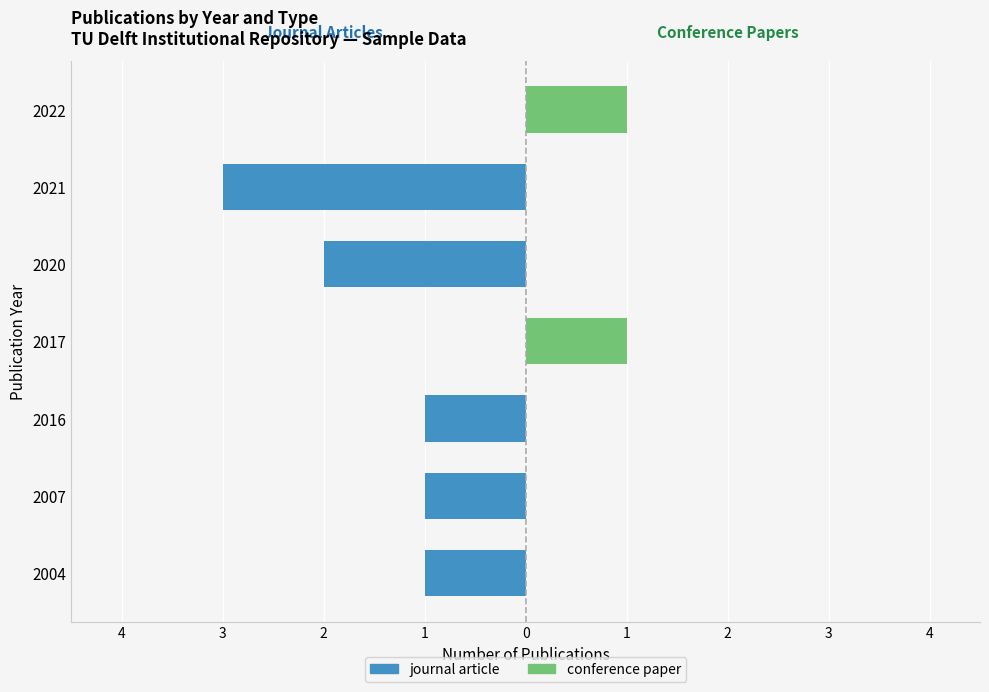

Which series changed the most between 2004 and 2007?

journal article